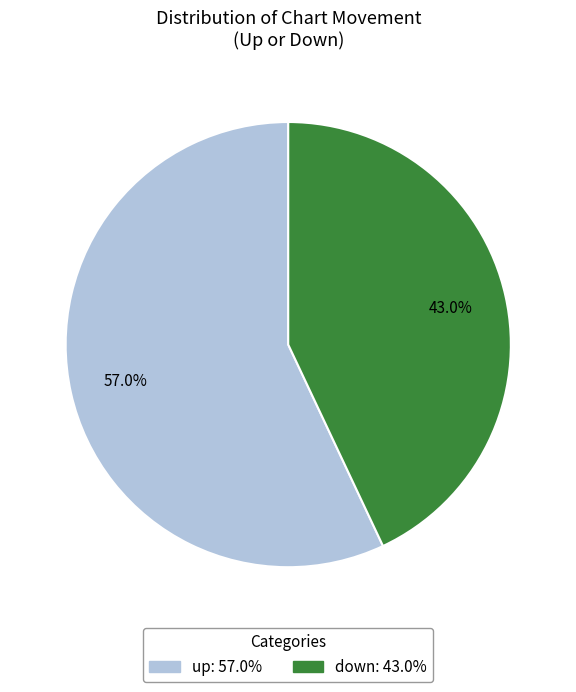

Does down represent more than half of the total?

No